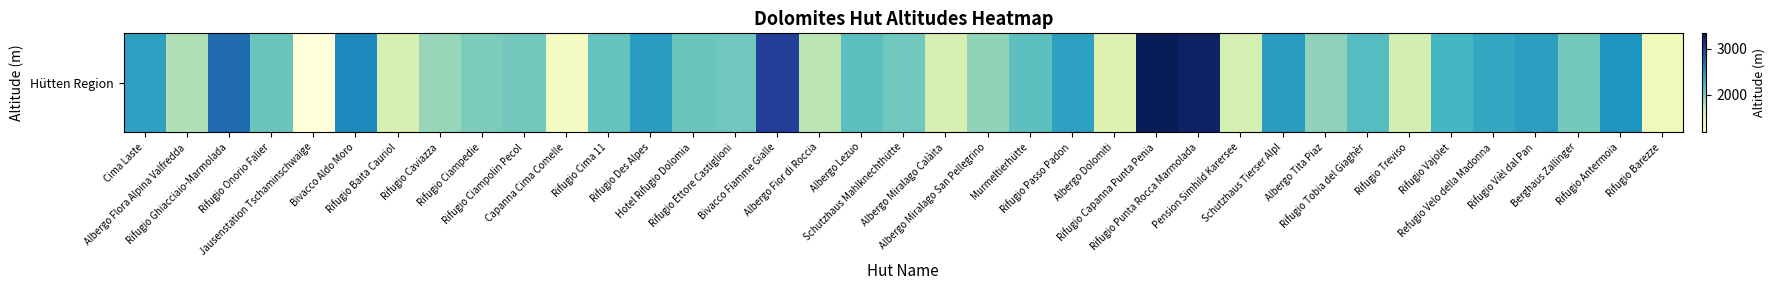

Where is the data nearest to the value 2258?

Rifugio Vajolet